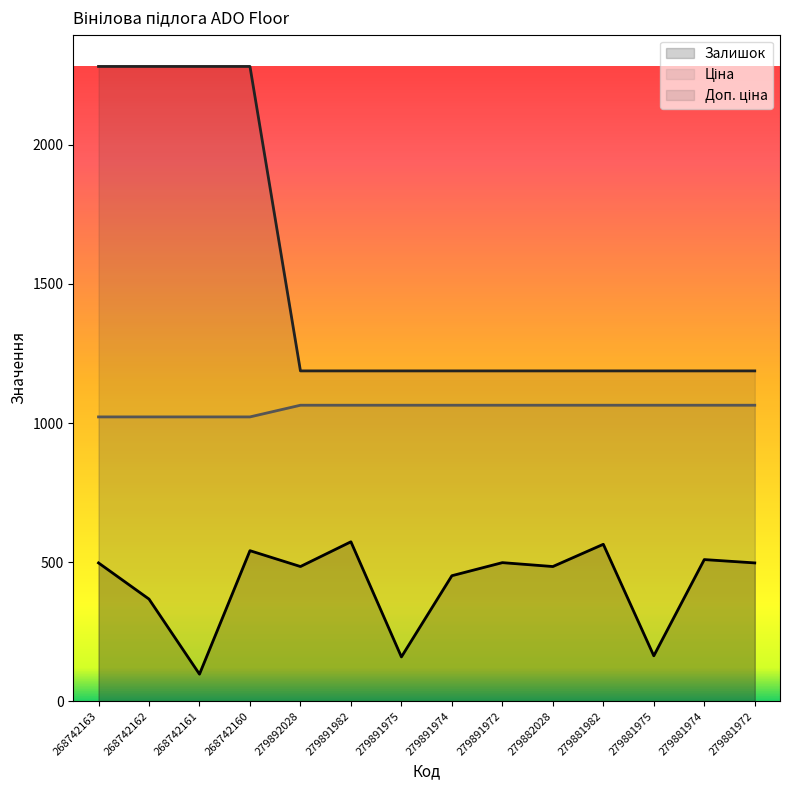

Rank the series at 279891974 from highest to lowest value.

Доп. ціна, Ціна, Залишок